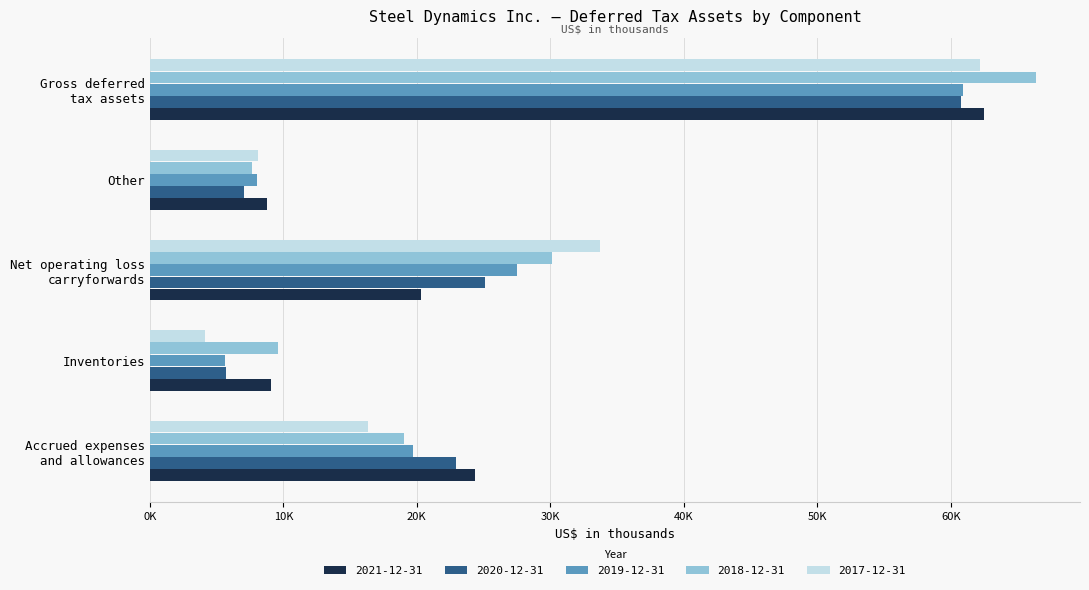

What are all the series names shown in the legend?

2021-12-31, 2020-12-31, 2019-12-31, 2018-12-31, 2017-12-31